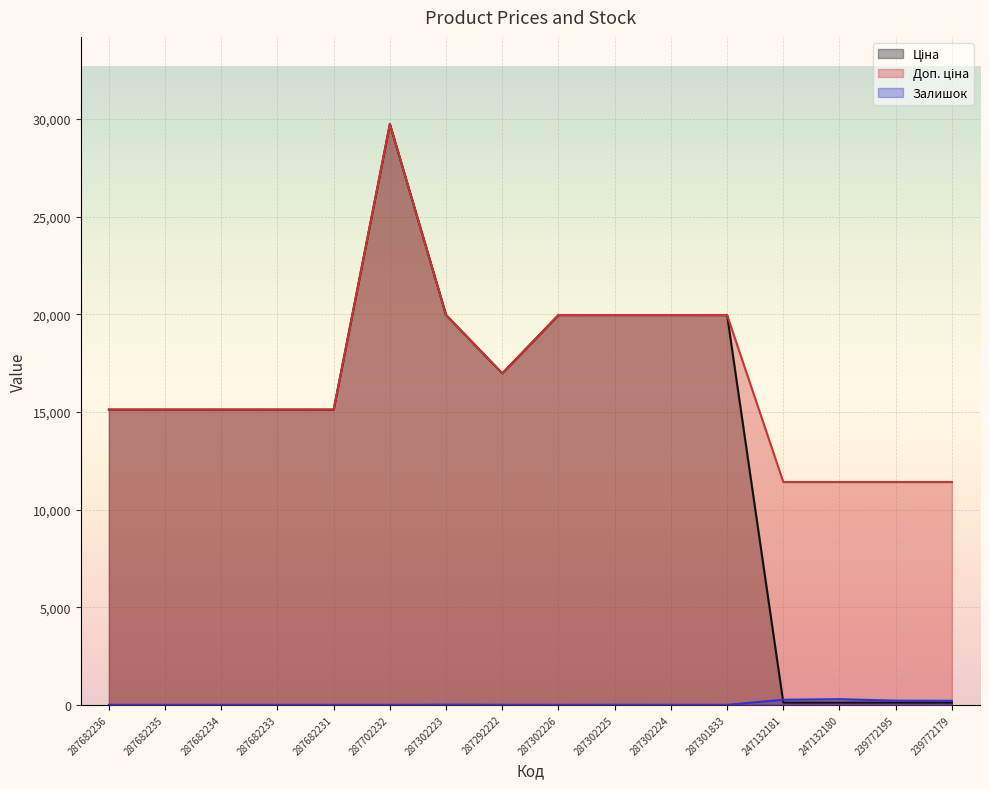

At 287292222, list the series in order from largest to smallest.

Ціна, Доп. ціна, Залишок